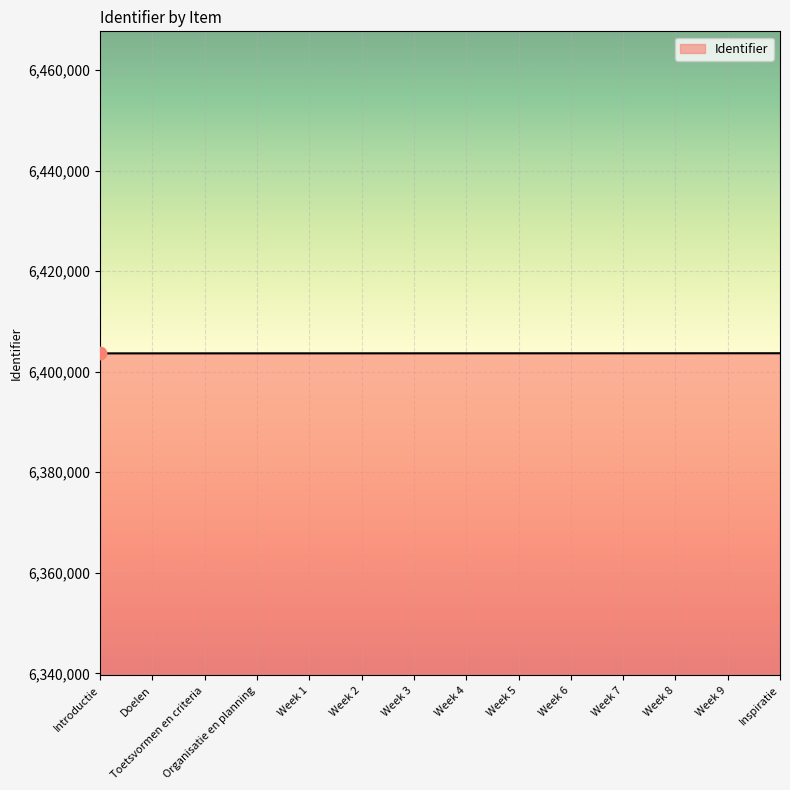

Approximately how many times larger is the value at Week 2 compared to Week 5?

1.0